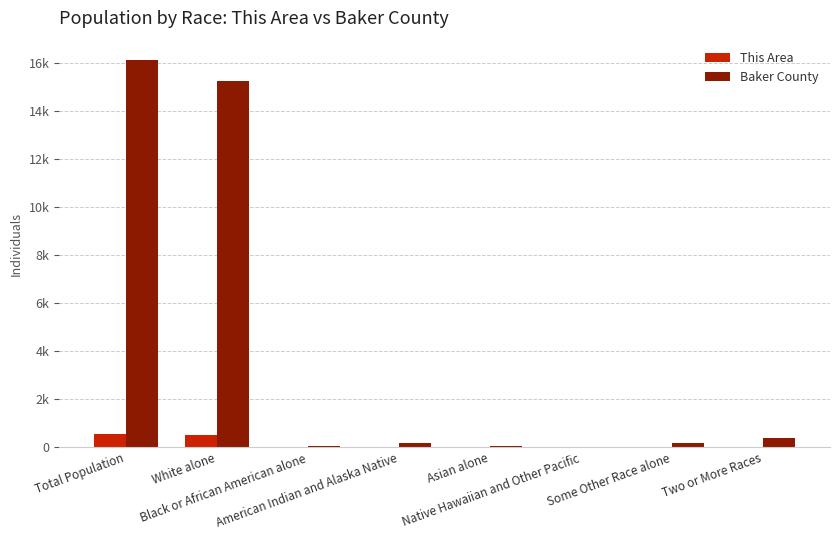

What is the label of the 8th bar from the right?

Total Population